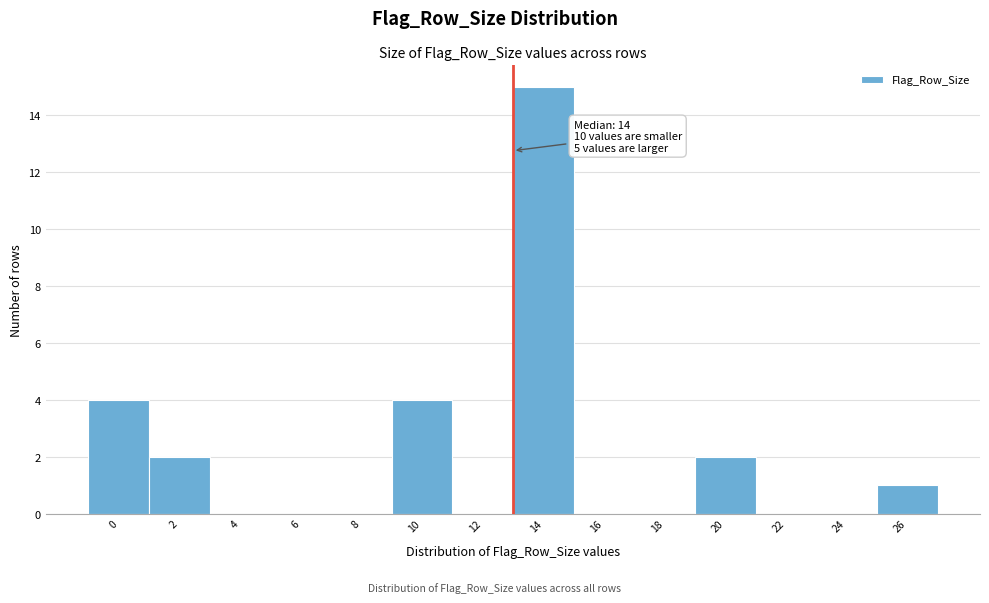

Reading left to right, transcribe all the data shown in this chart.

0=4	2=2	4=0	6=0	8=0	10=4	12=0	14=15	16=0	18=0	20=2	22=0	24=0	26=1